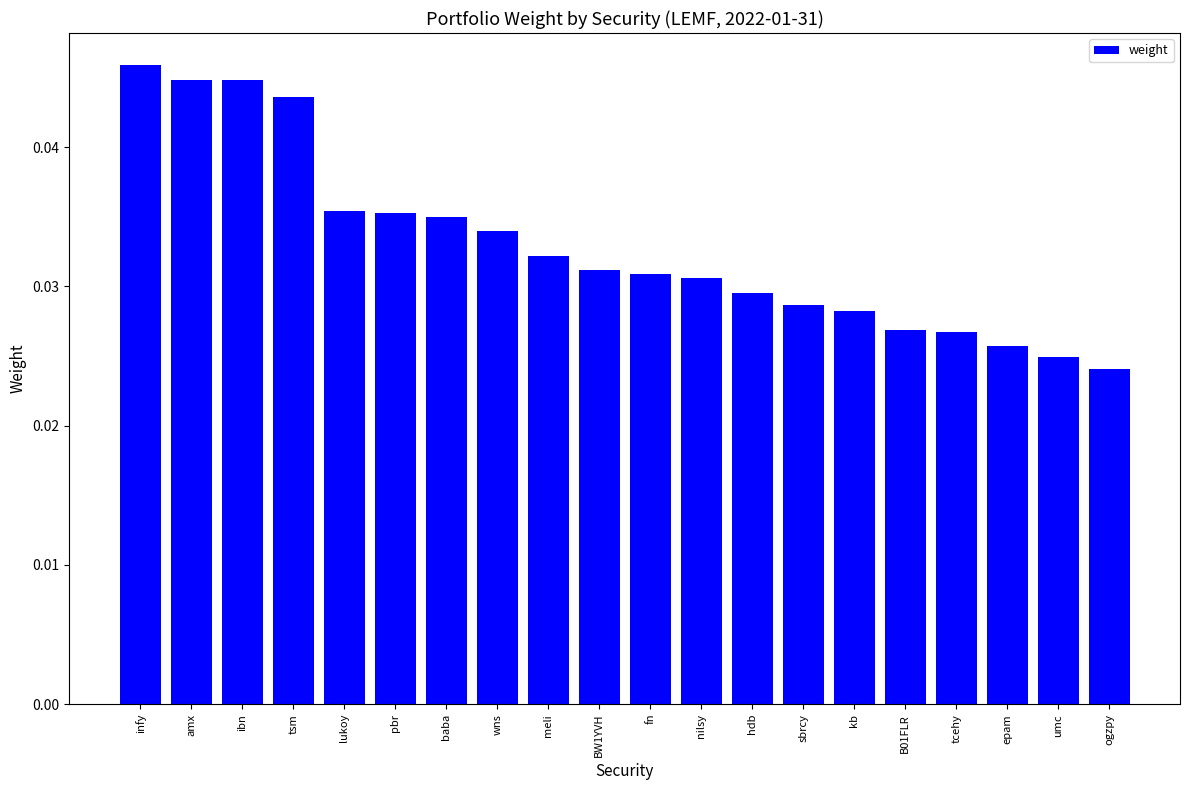

Which label corresponds to the largest value in the chart?

infy